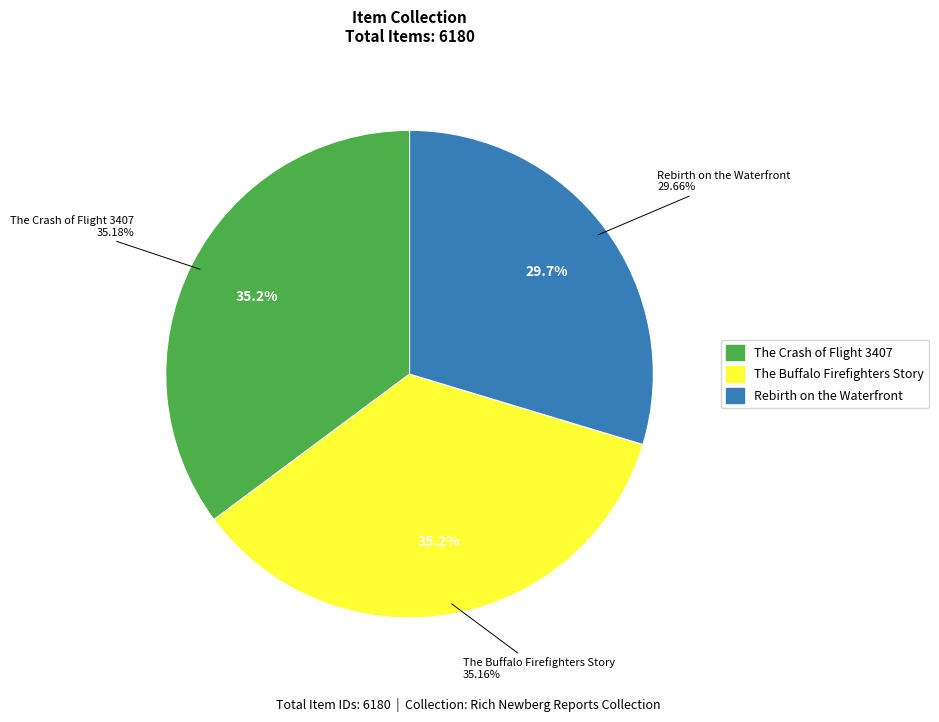

The Rebirth on the Waterfront slice represents 40% of the pie. True or false?

False